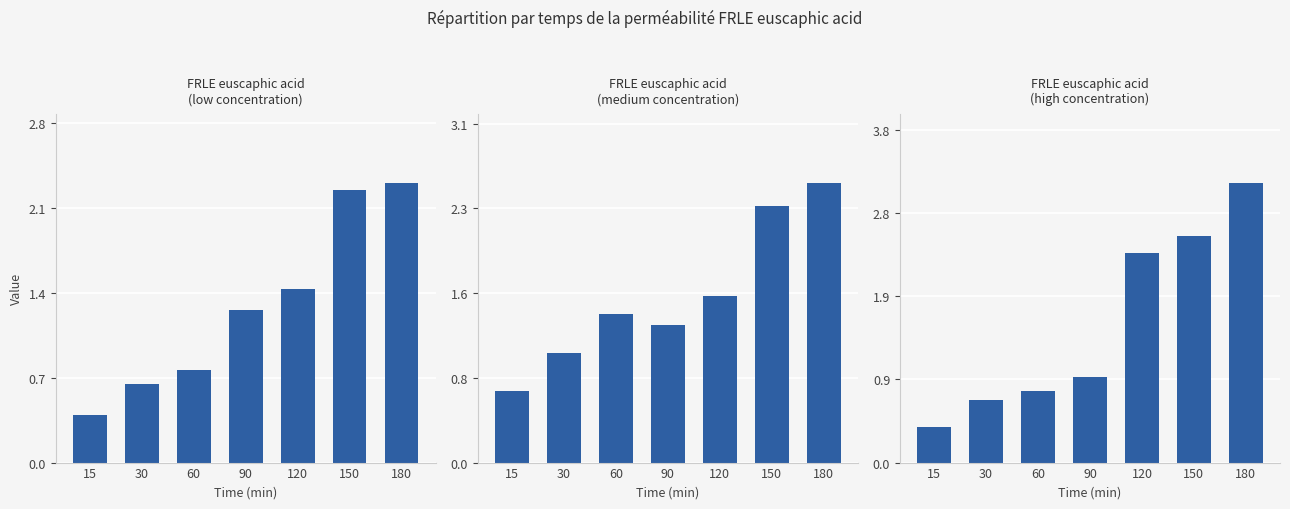

Reading right to left, extract all data points from this chart.

FRLE euscaphic acid (low): 2.3	2.3	1.4	1.3	0.8	0.6	0.4
FRLE euscaphic acid (medium): 2.6	2.3	1.5	1.3	1.4	1.0	0.7
FRLE euscaphic acid (high): 3.2	2.6	2.4	1.0	0.8	0.7	0.4